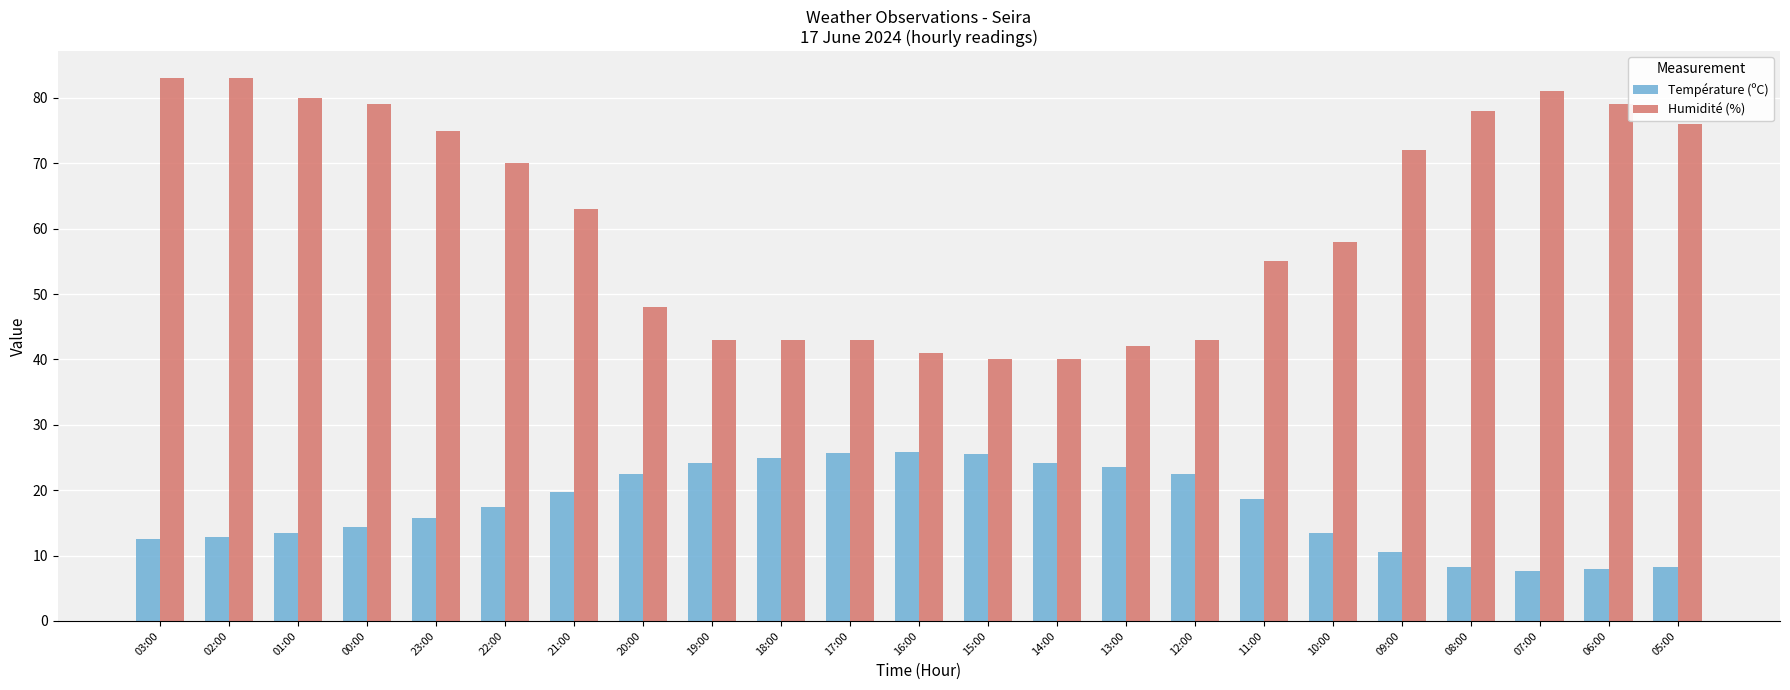

What is the greatest value displayed?

83.0